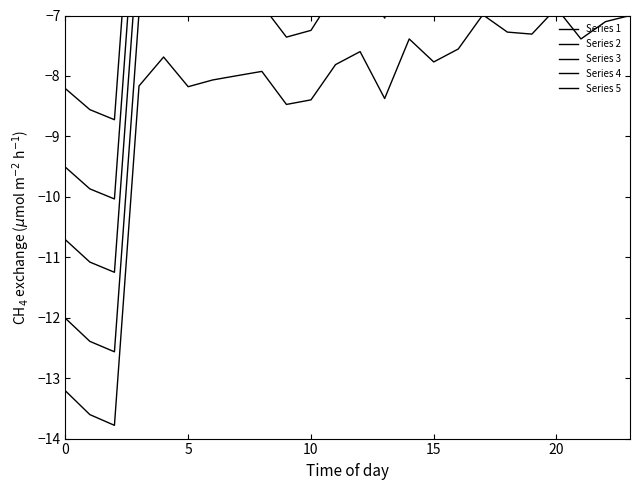

Rank the series at 10 from highest to lowest value.

Series 5, Series 4, Series 3, Series 2, Series 1